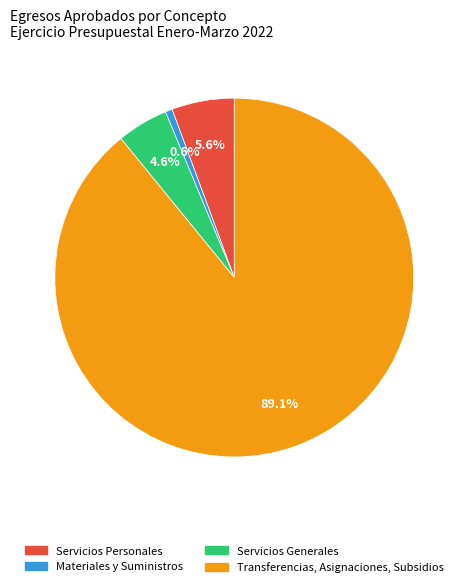

Is there any slice that represents more than half of the pie?

Yes